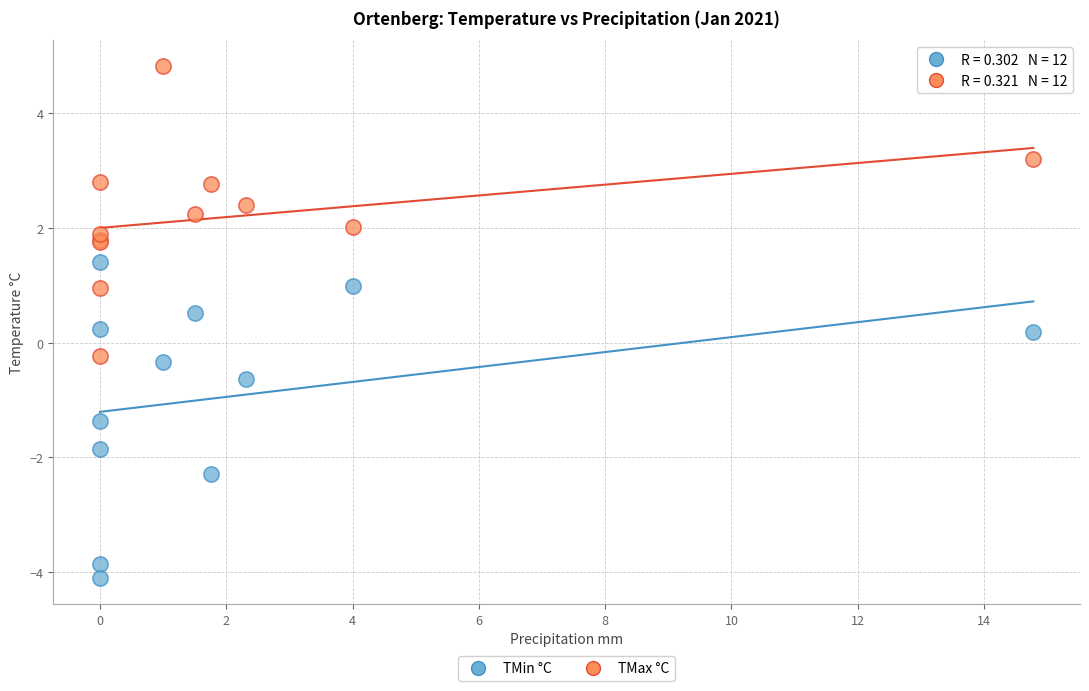

Which series contains the lowest Y value?

TMin °C